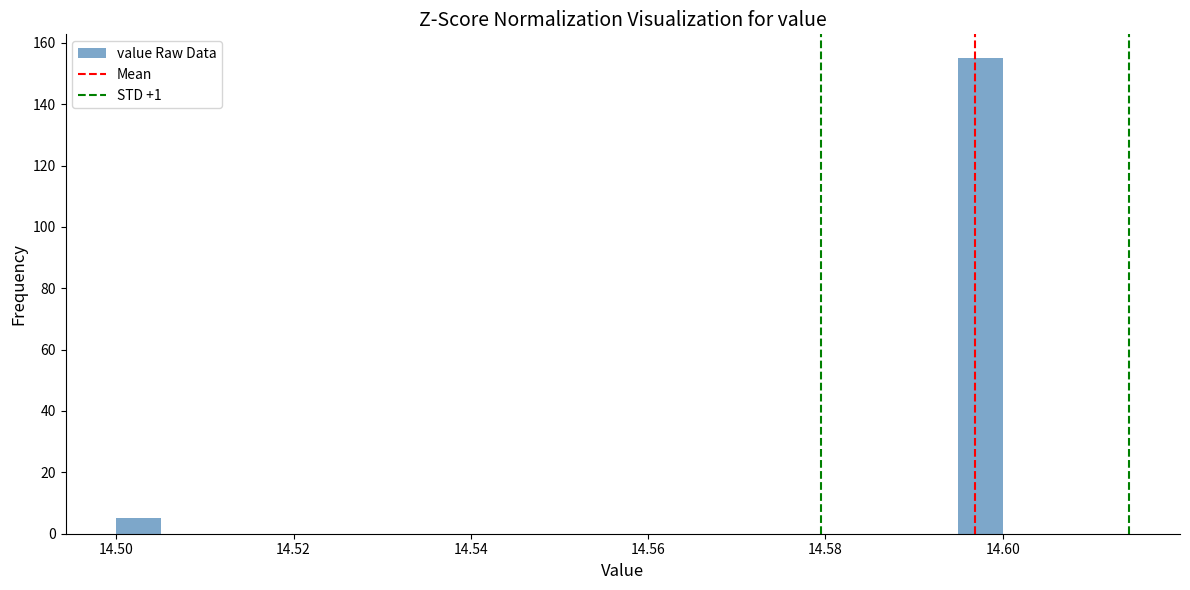

Read against the x-axis, roughly where is the centre of the tallest bar?

14.598